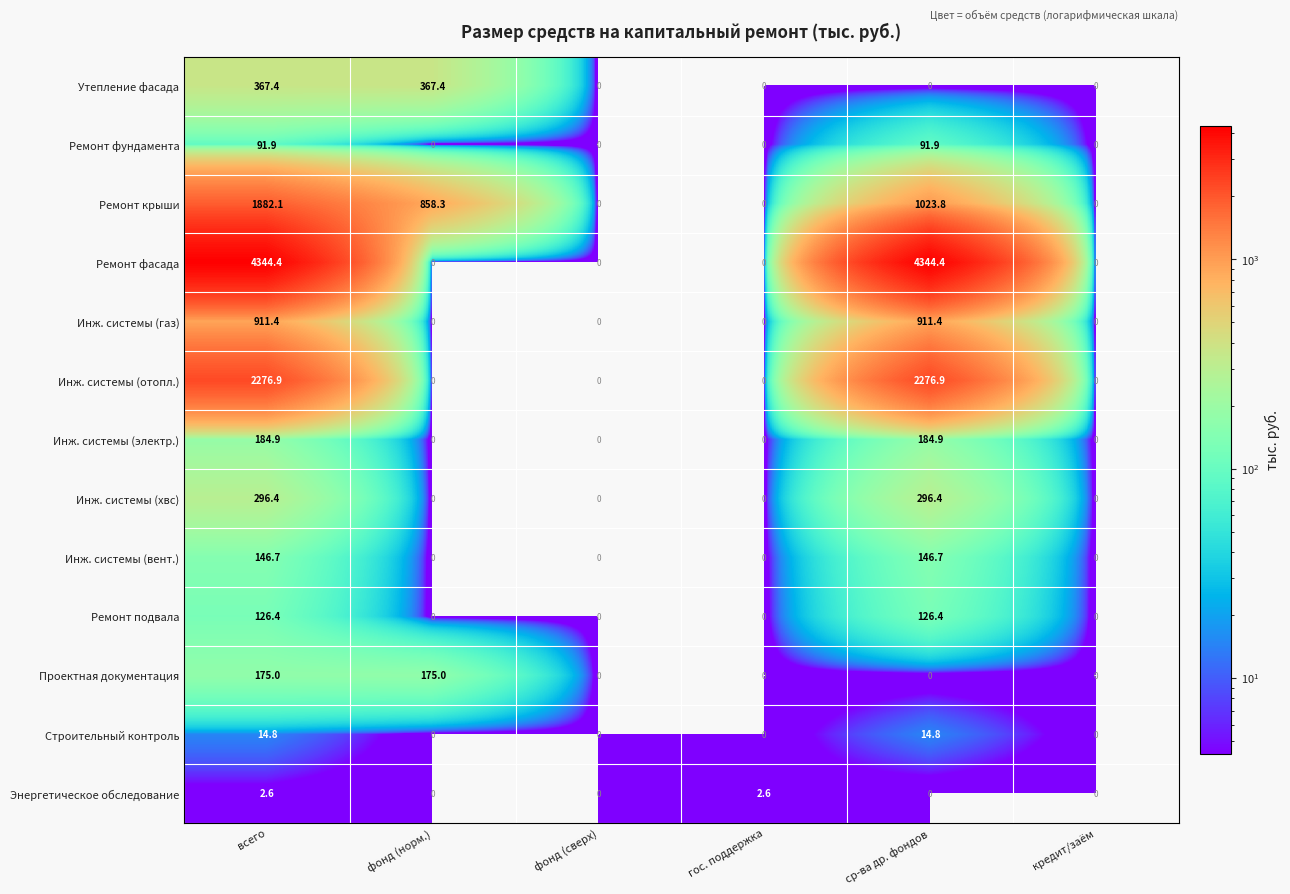

What is the total value across all series at фонд (норм.)?

1400.7